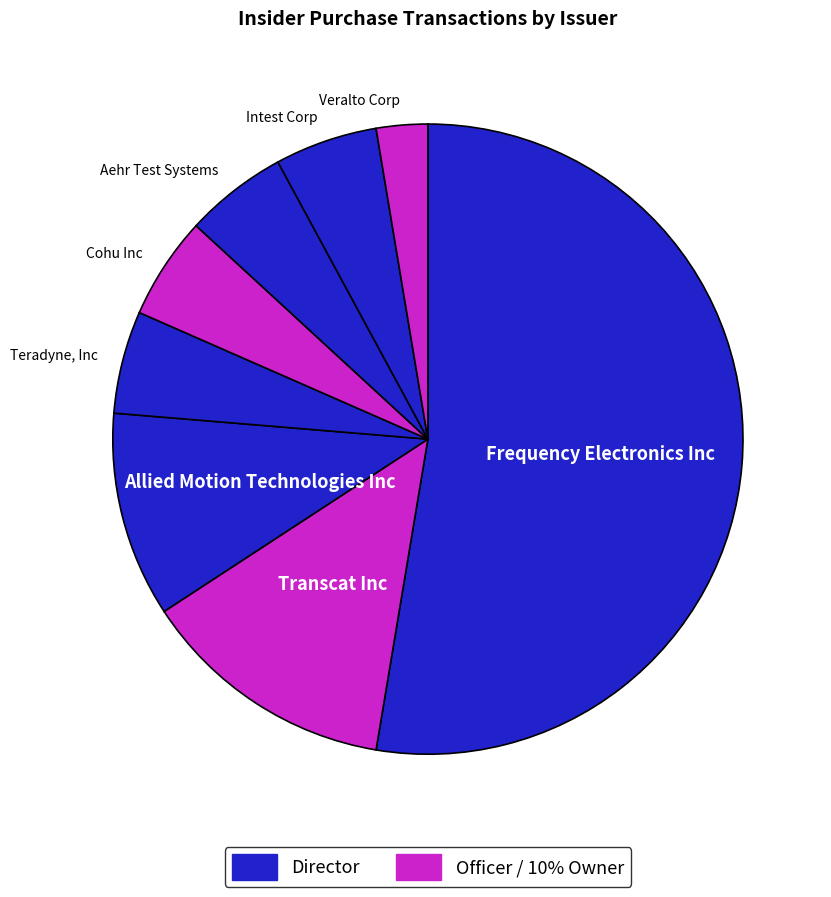

Is there any slice that represents more than half of the pie?

Yes